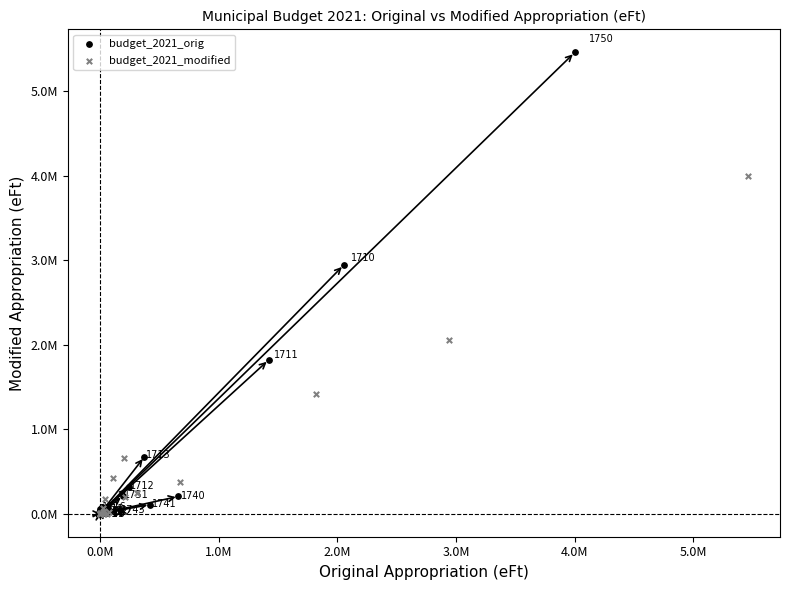

Which series has the widest spread of Y values?

budget_2021_orig